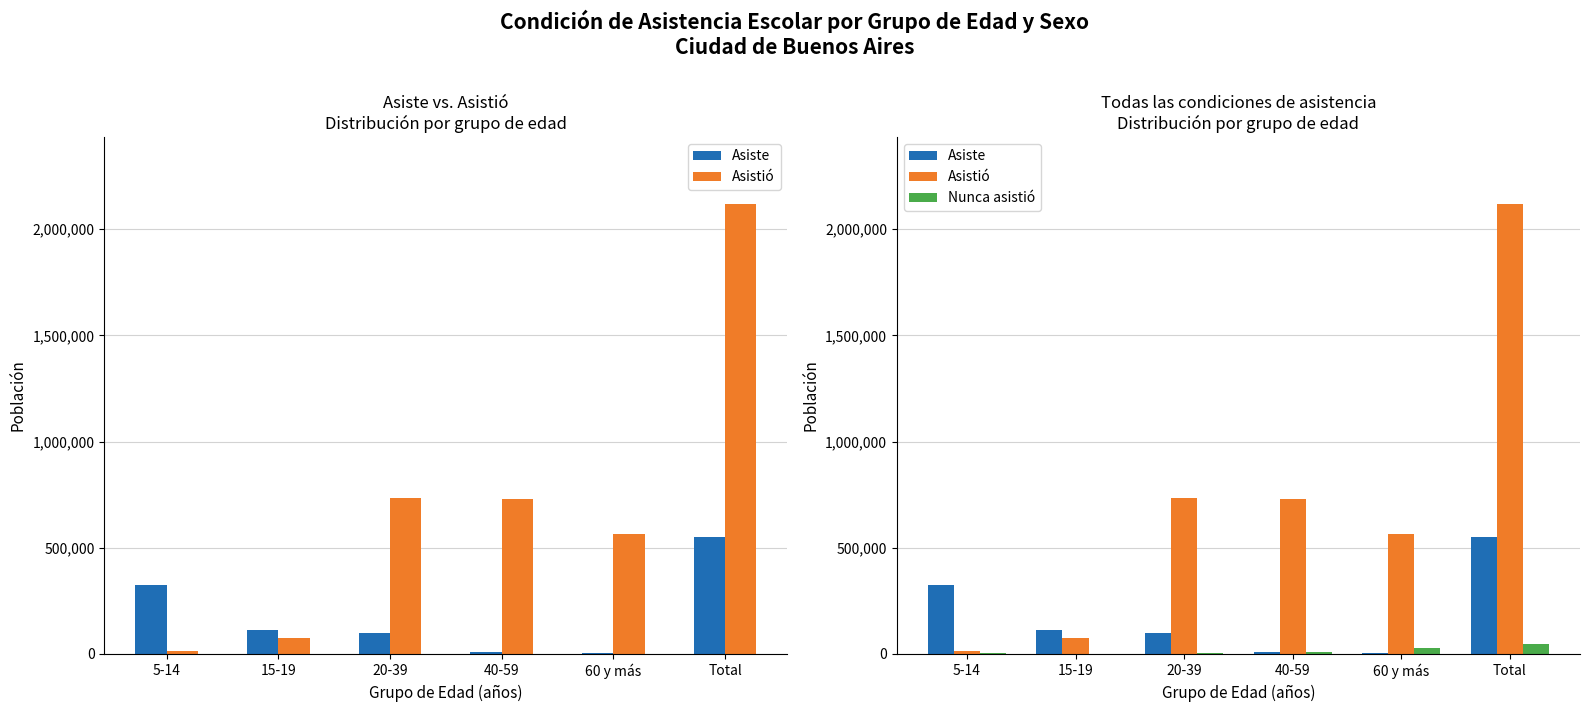

Which series has the largest total across all categories?

Asistió